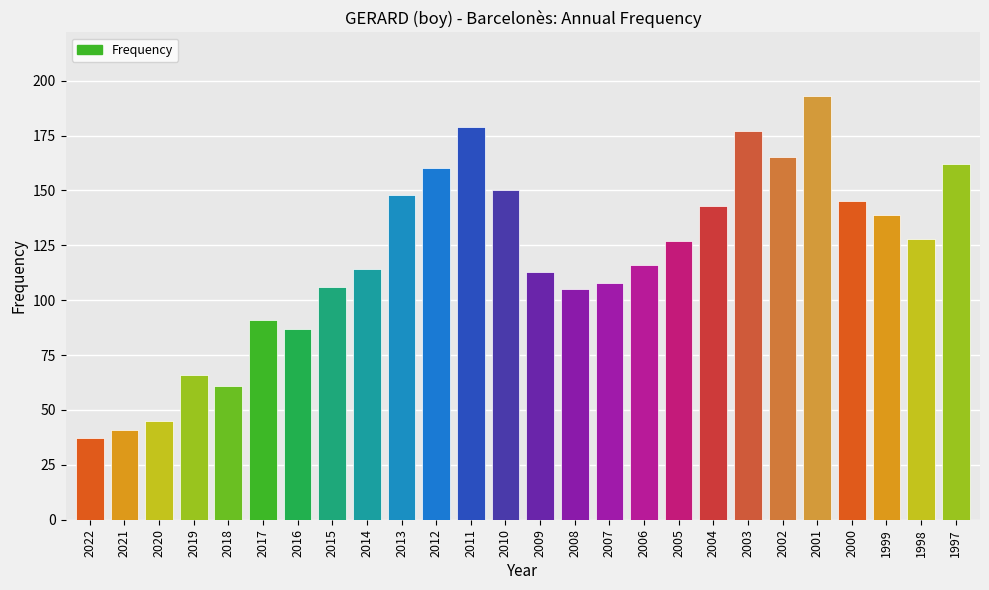

Which has a higher value, 1999 or 2015?

1999